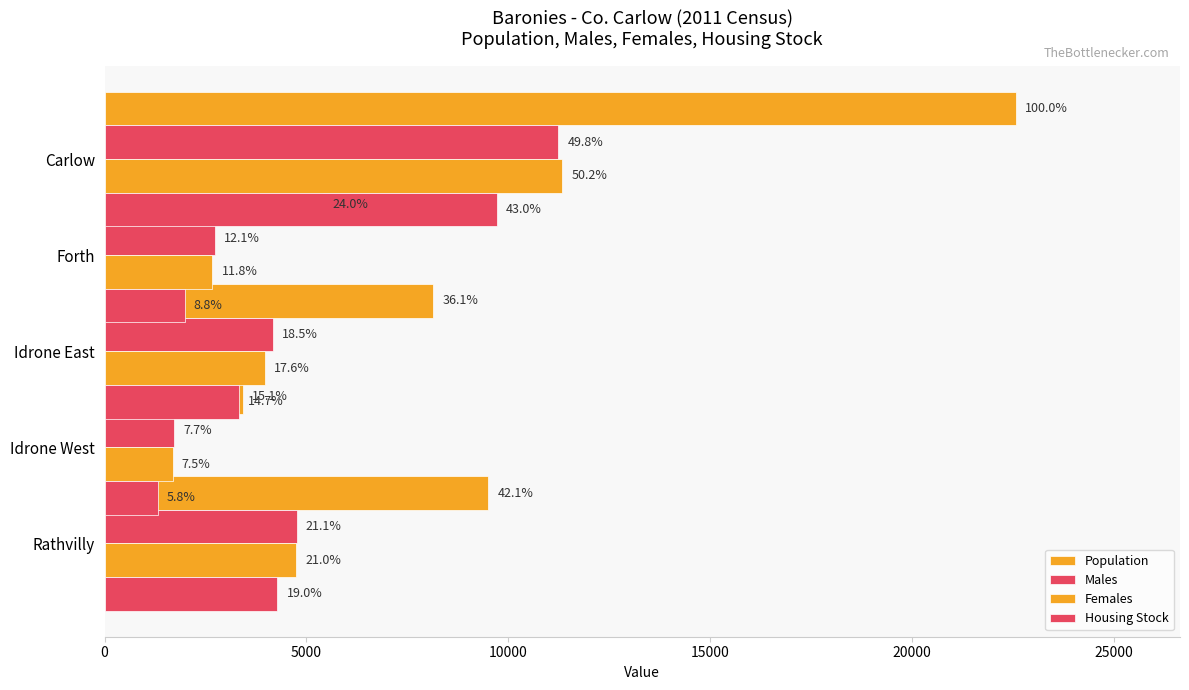

What is the lowest value of the Population series?

3417